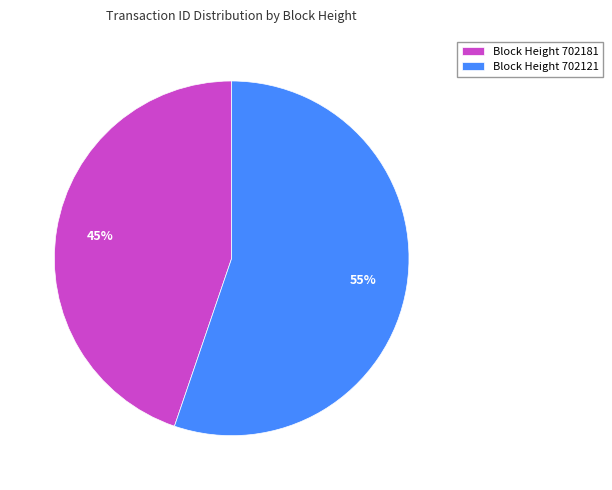

Rank the categories by value from lowest to highest.

Block Height 702181, Block Height 702121